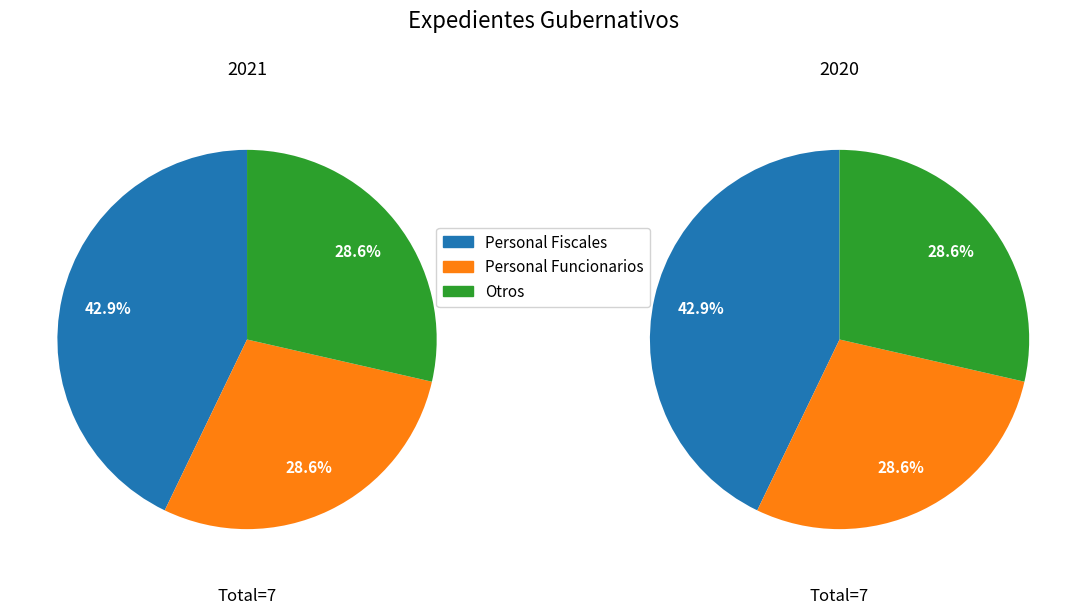

To the nearest percent, what is the average slice percentage?

33%